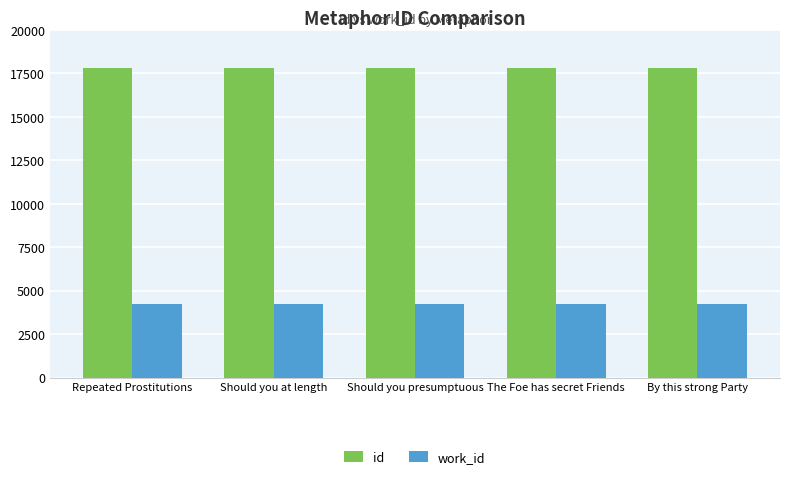

What is the smallest value displayed?

4257